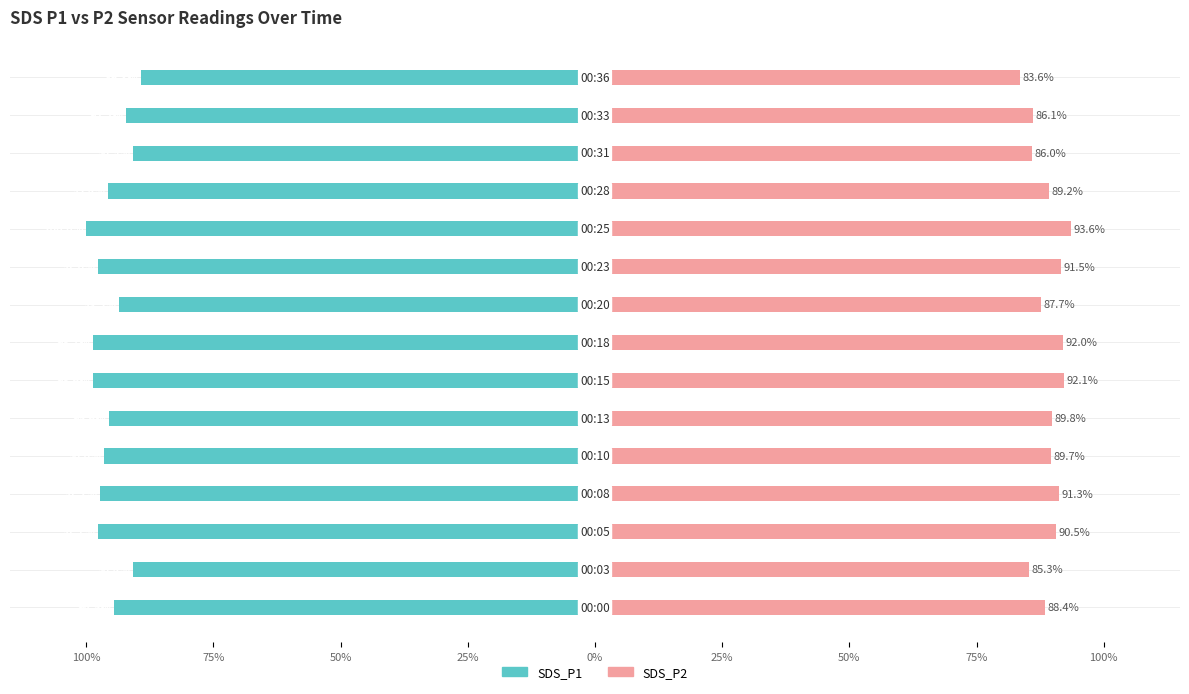

What is the spread (max minus min) of values at 75%?

176.1